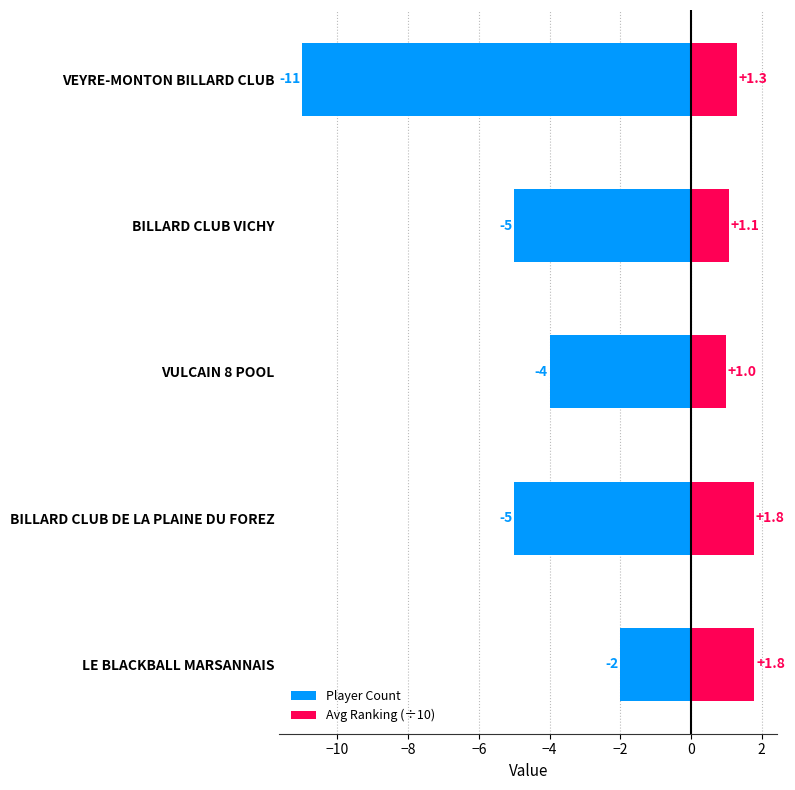

Is it true that Avg Ranking (÷10) equals 0.4 at VULCAIN 8 POOL?

False